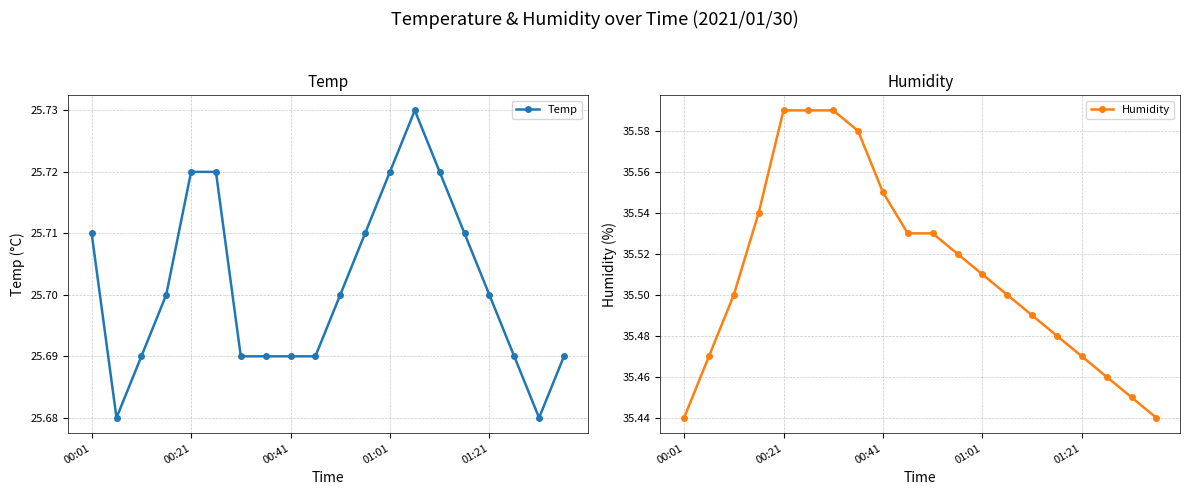

True or false: Temp has more than 0 interior local peaks.

True